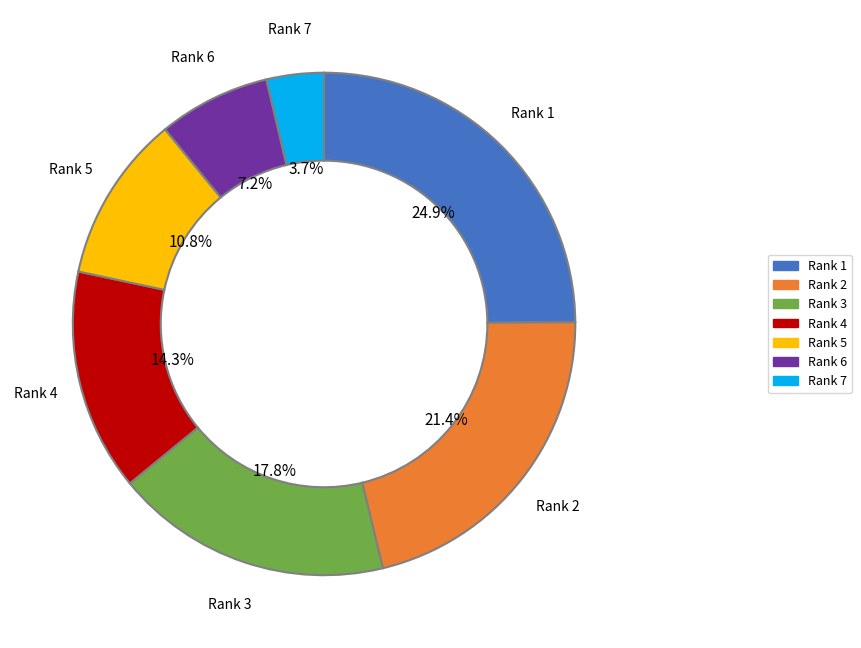

What is the largest slice in the pie chart?

Rank 1